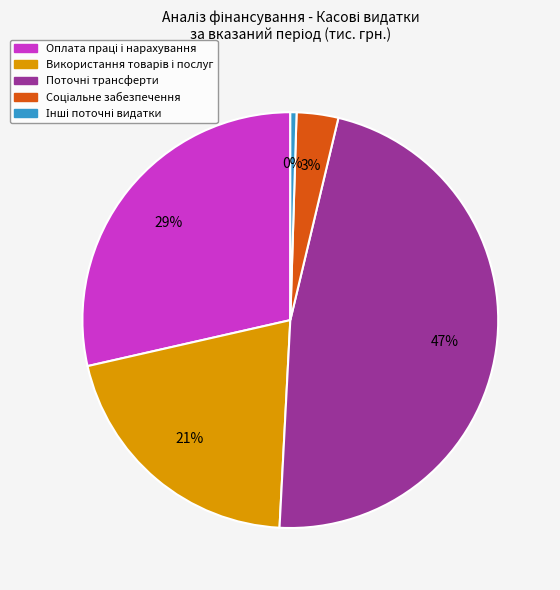

To the nearest percent, what is the average slice percentage?

20%